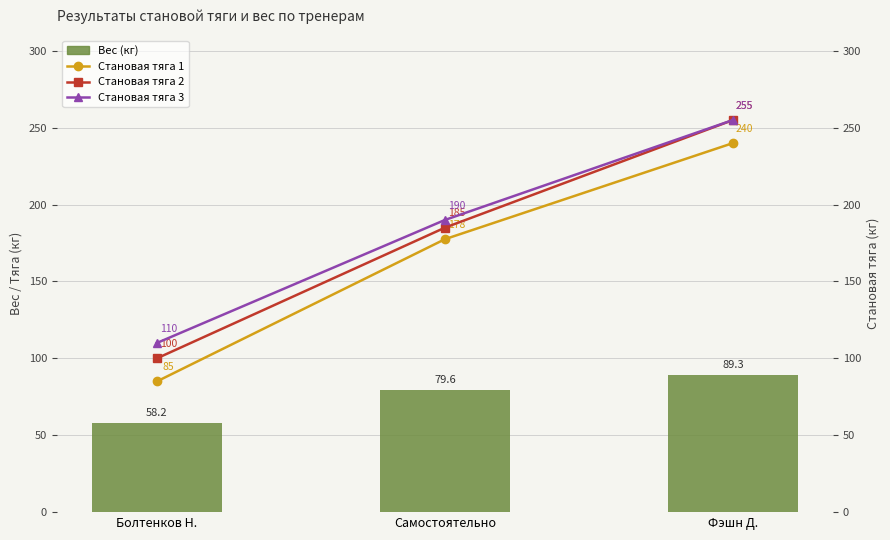

Rank the series at Фэшн Д. from highest to lowest value.

Становая тяга 2, Становая тяга 3, Становая тяга 1, Вес (кг)